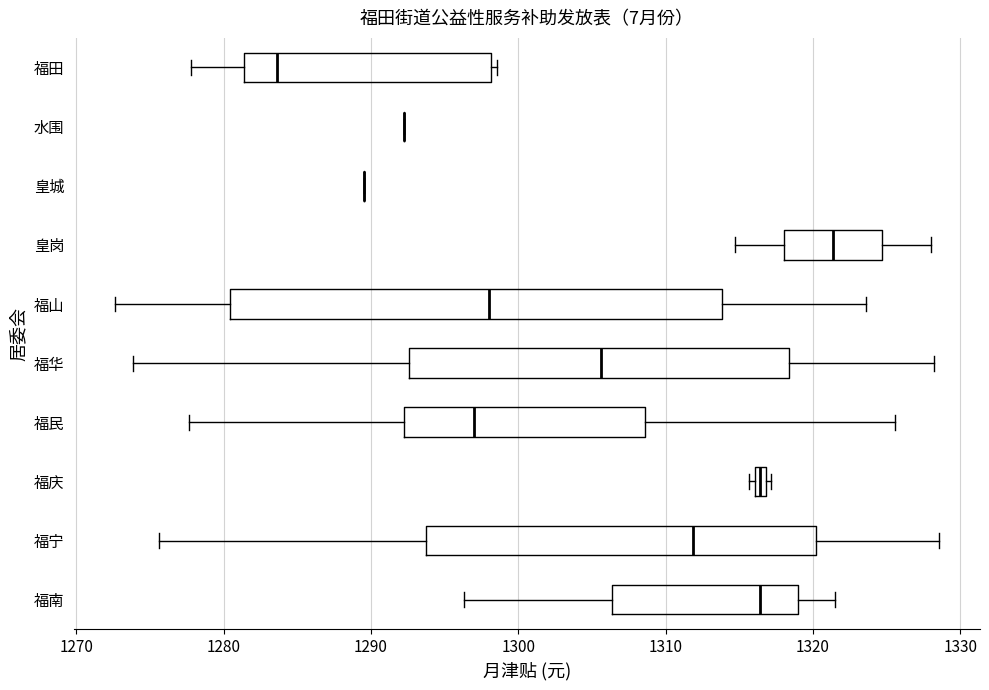

Which box is the widest, from its left edge to its right edge?

福山